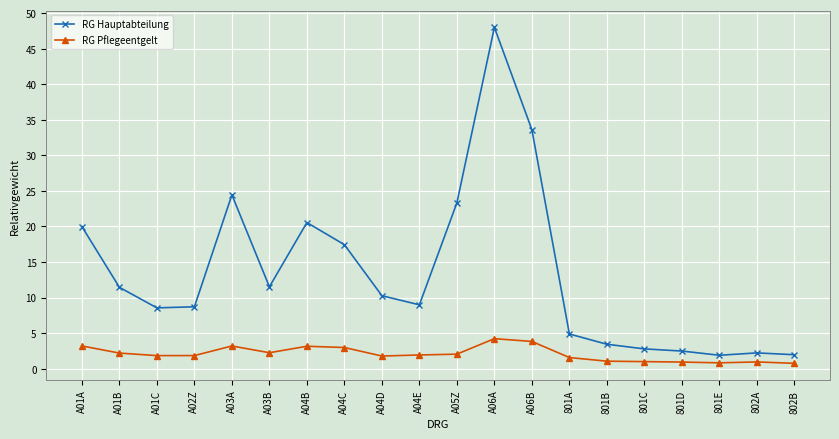

Is it true that RG Pflegeentgelt equals 0.8 at 801E?

True